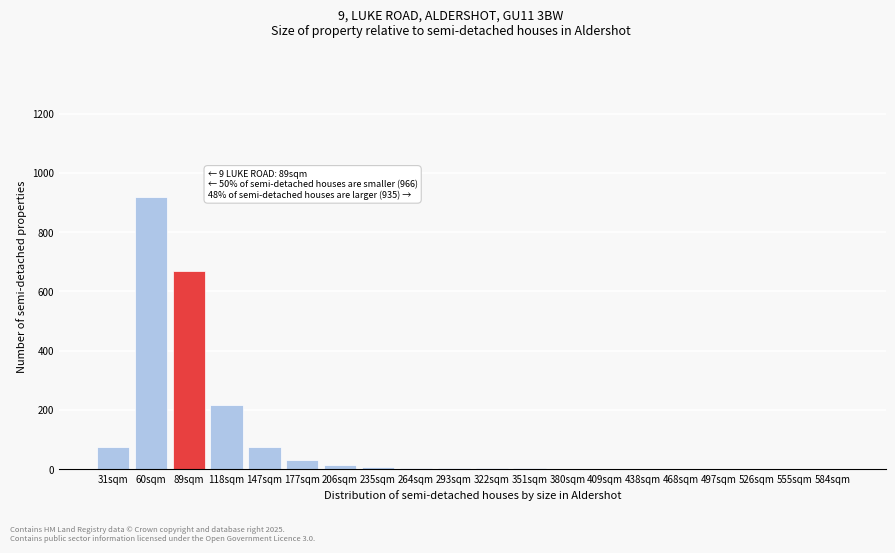

What is the sum of all values?

2034